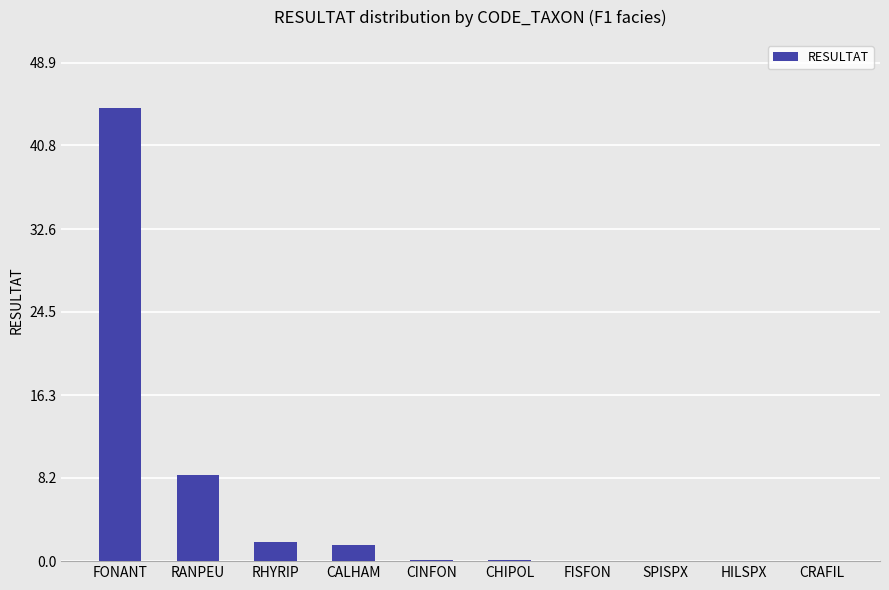

Are the bars horizontal?

No